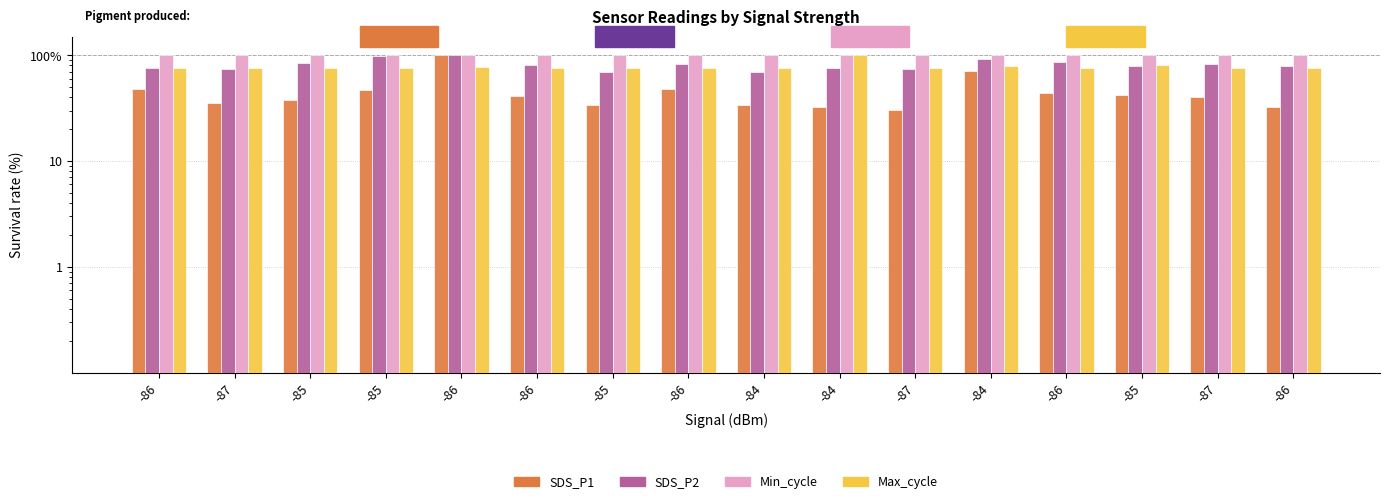

Count the number of categories in the chart.

16